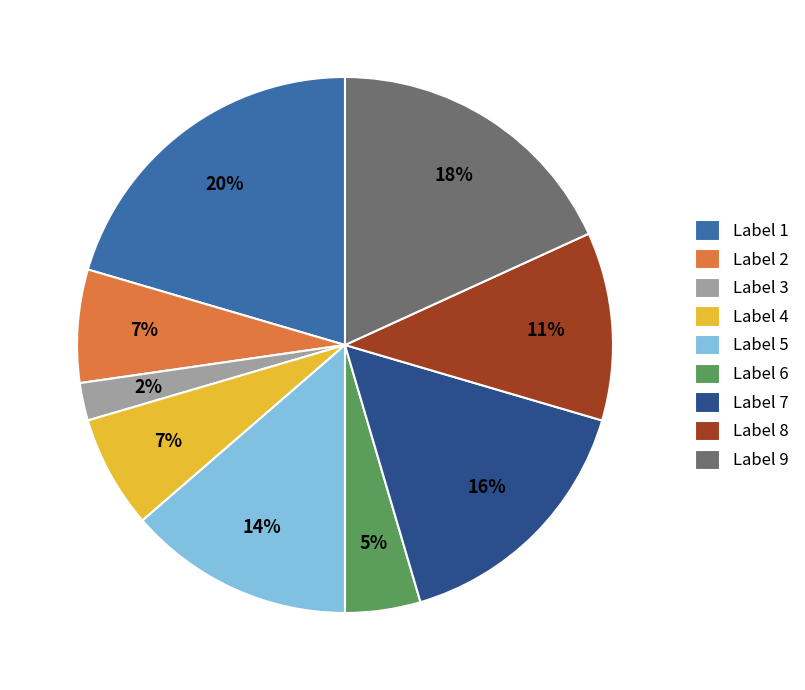

To the nearest percent, what percentage of the pie is Label 4?

7%